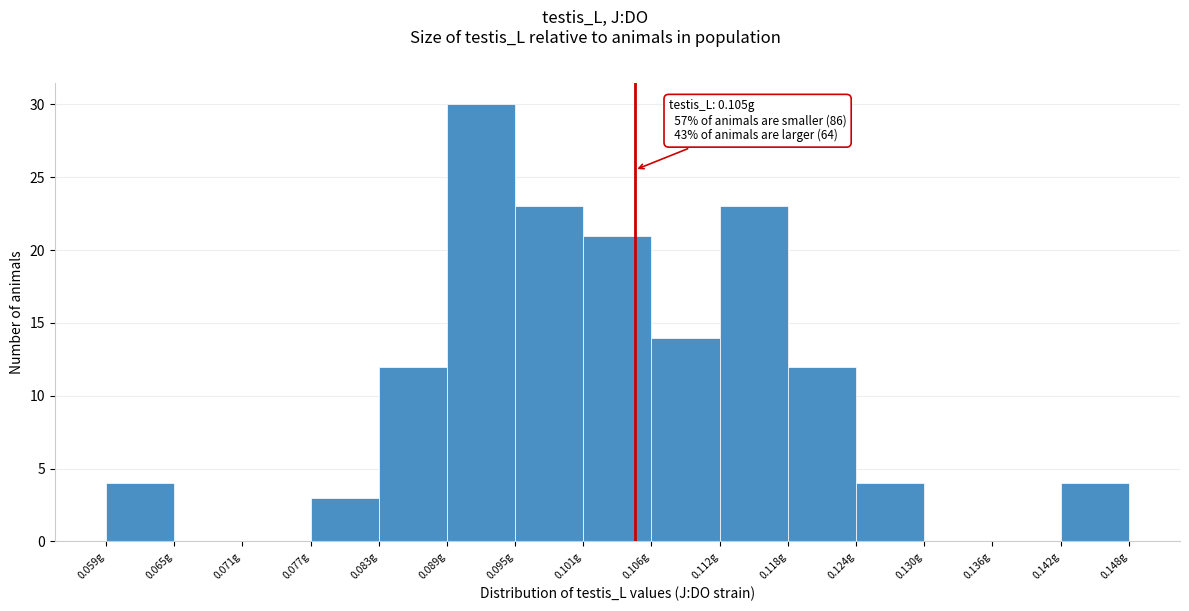

Over which range of the x-axis is the bar tallest?

0.089 to 0.095